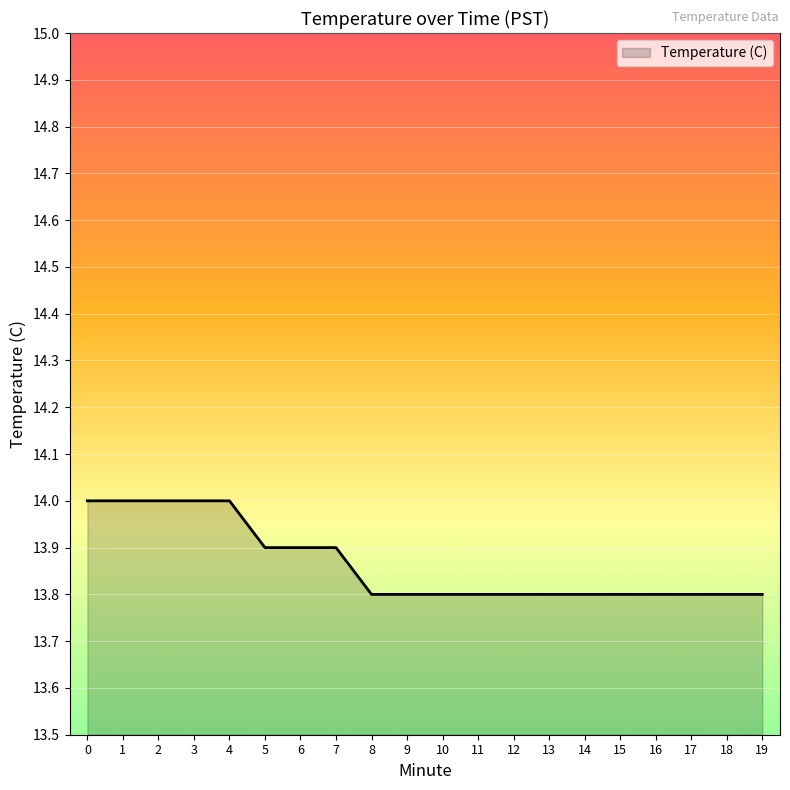

What is the difference between the second highest and second lowest values?

0.2